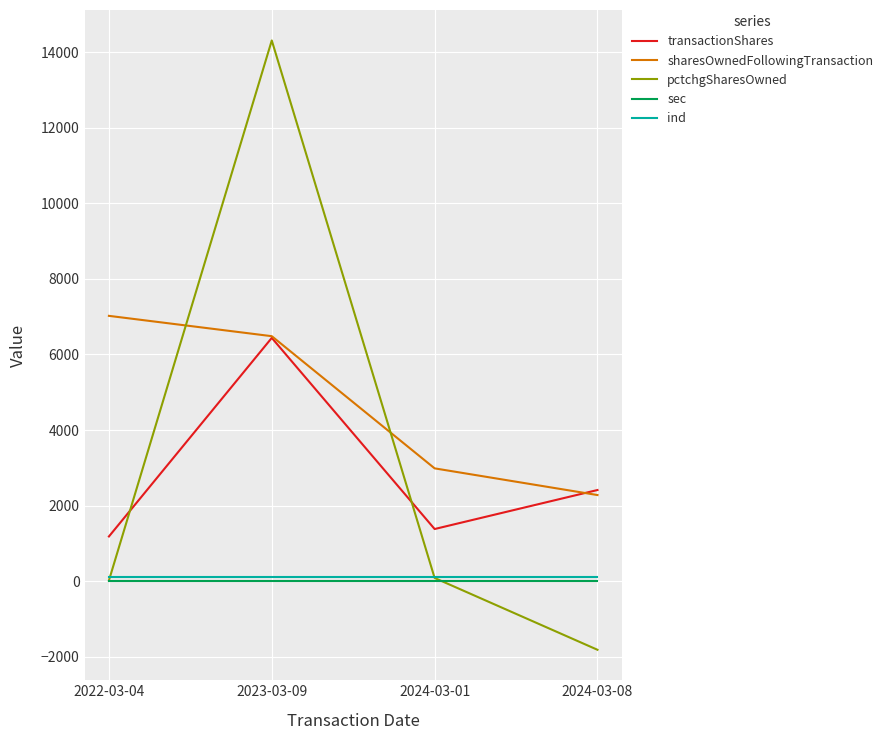

True or false: sharesOwnedFollowingTransaction and pctchgSharesOwned intersect in this chart.

True